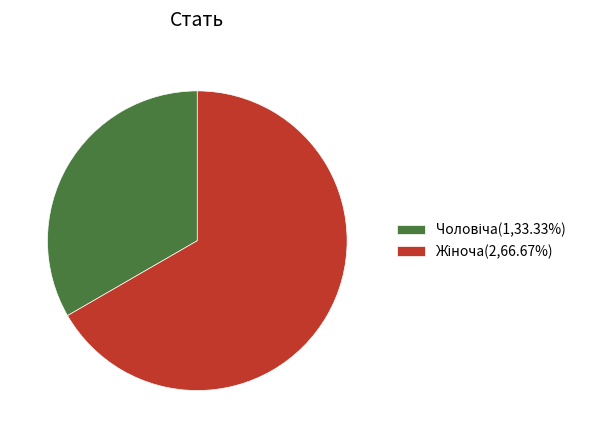

How many slices are in this pie chart?

2